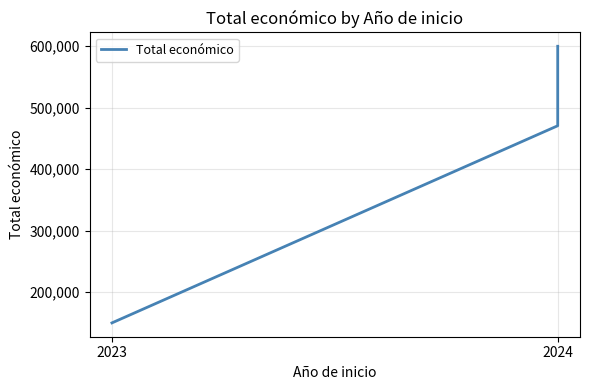

What is the difference between the second highest and minimum values?

449211